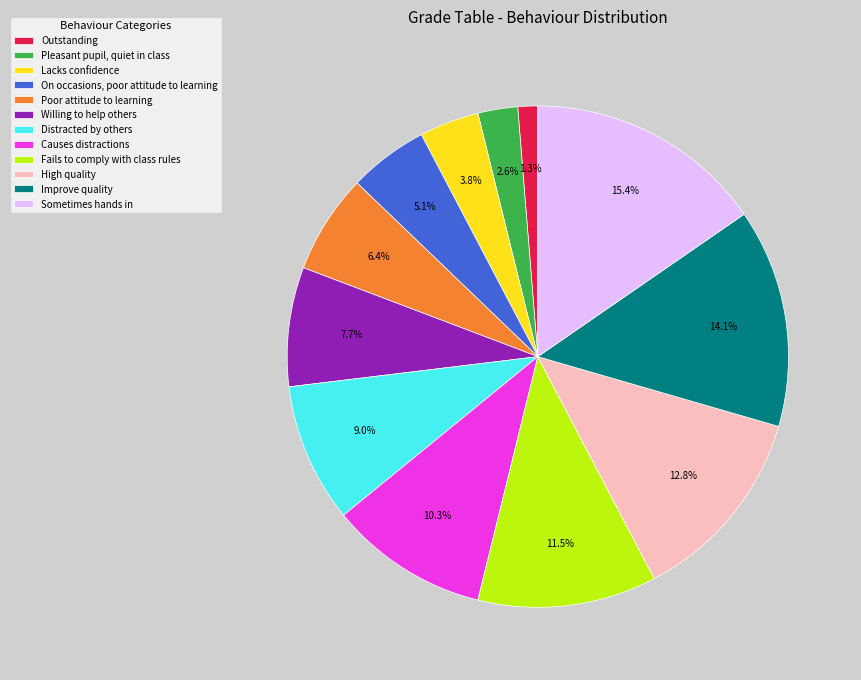

To the nearest percent, what portion does On occasions, poor attitude to learning represent?

5%